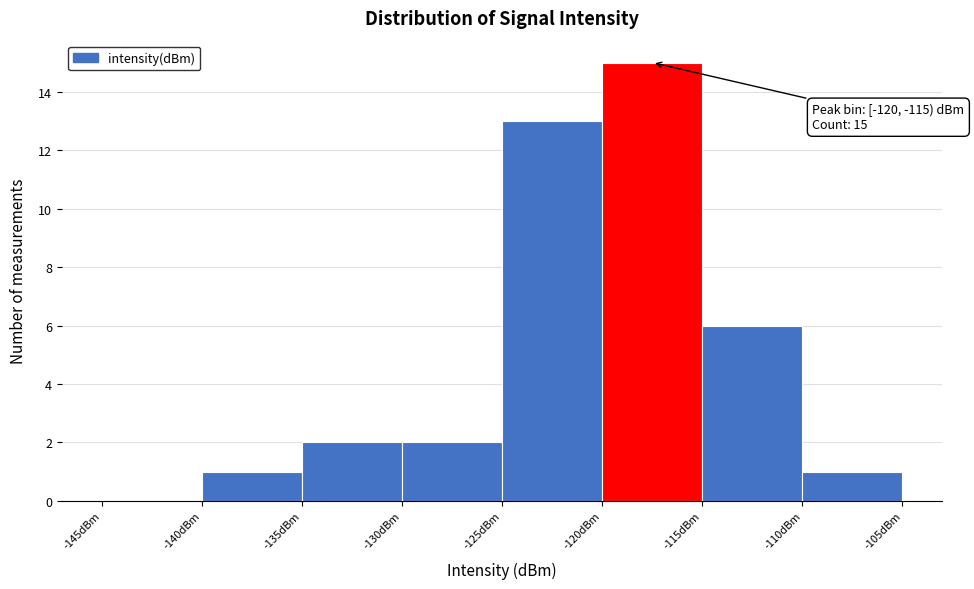

Over which range of the x-axis is the bar tallest?

-120 to -115